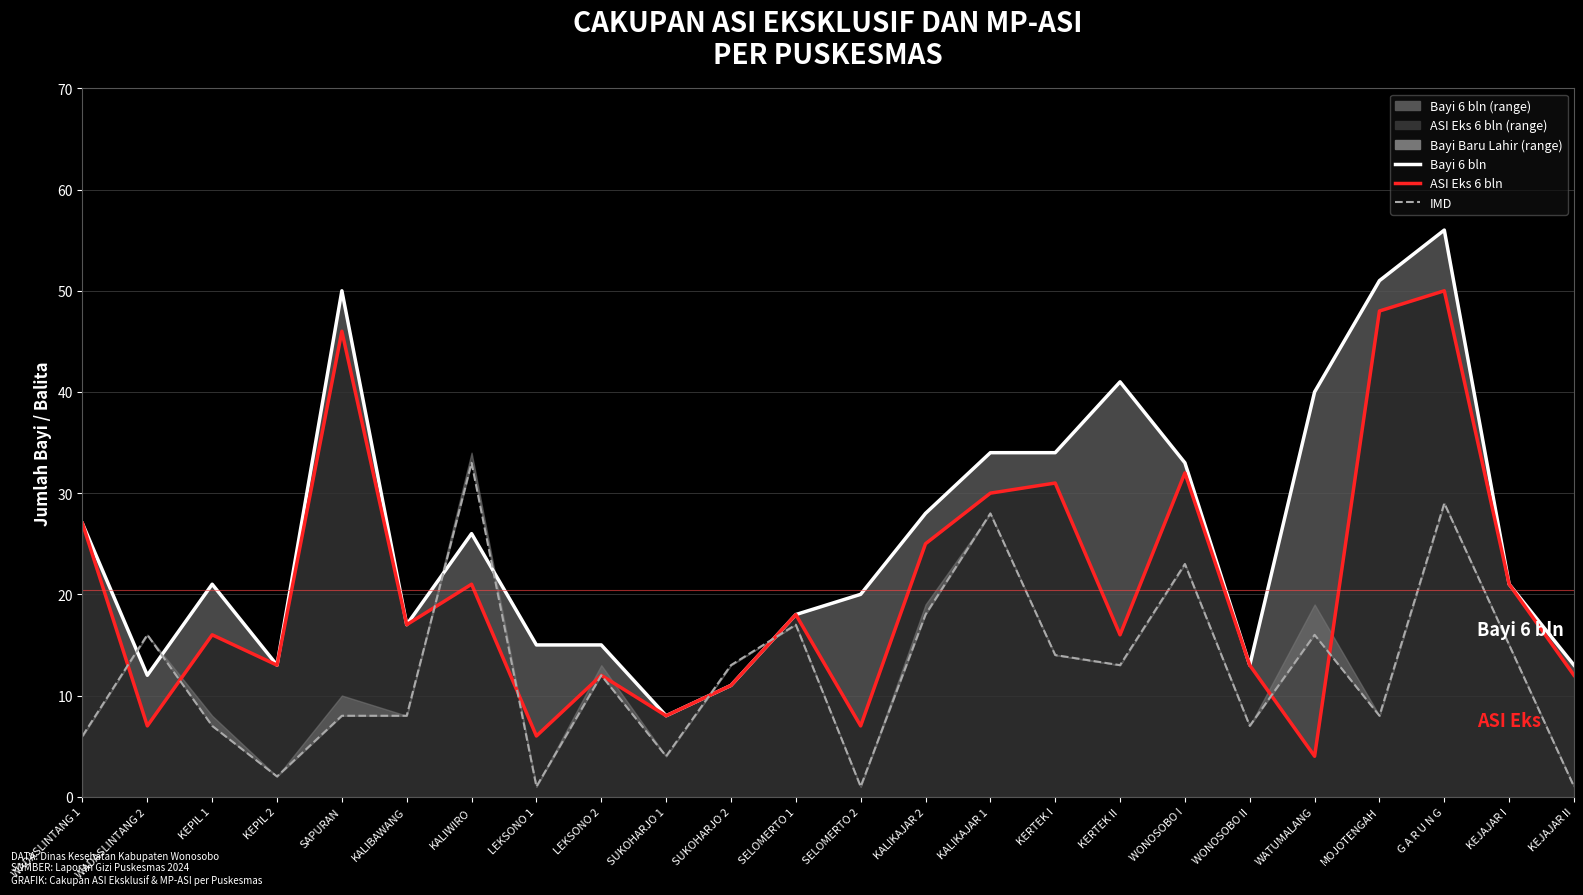

Where does the Bayi 6 bln (line) series first go above 21?

WADASLINTANG 1